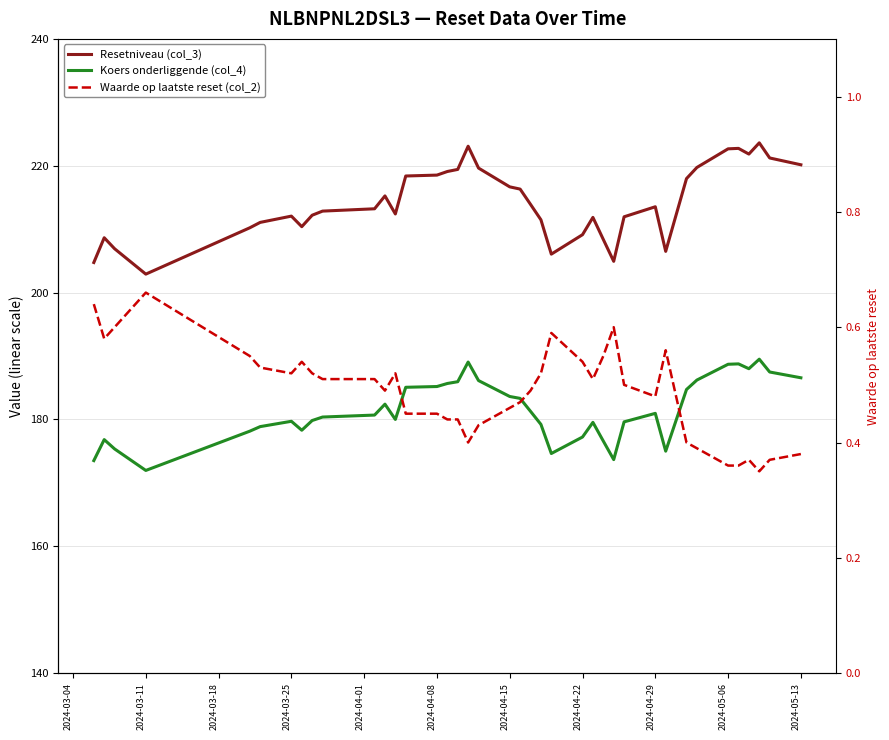

At how many categories does at least one series exceed 105?

39